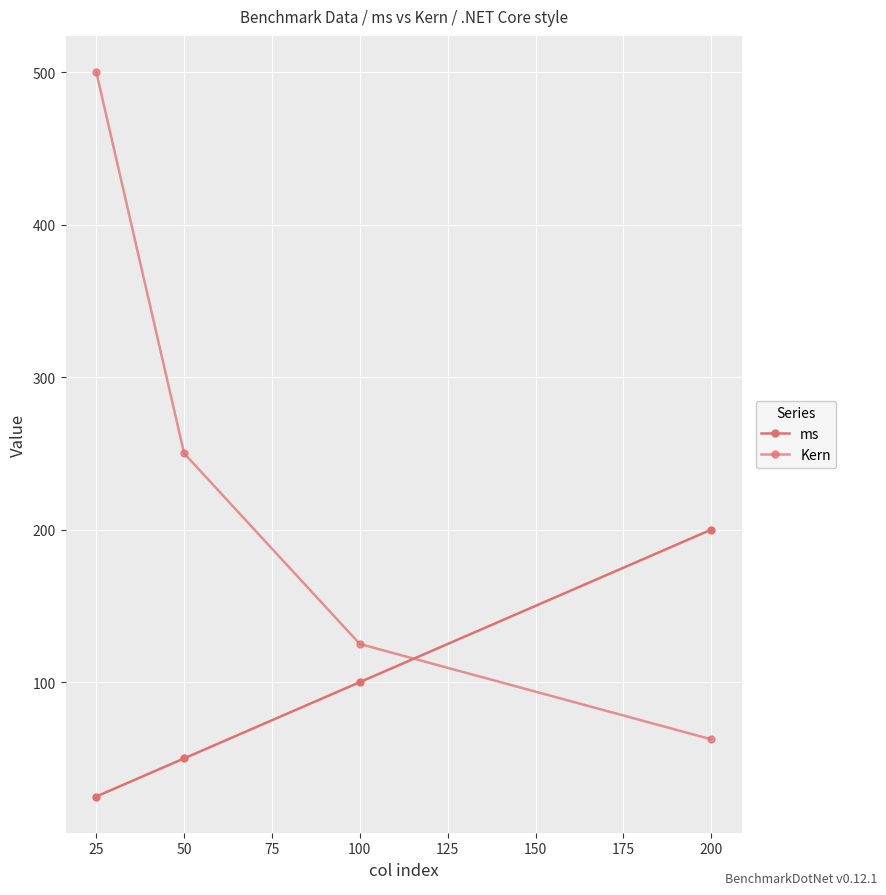

Is the value of Kern at 50 greater than the value of ms at 25?

Yes